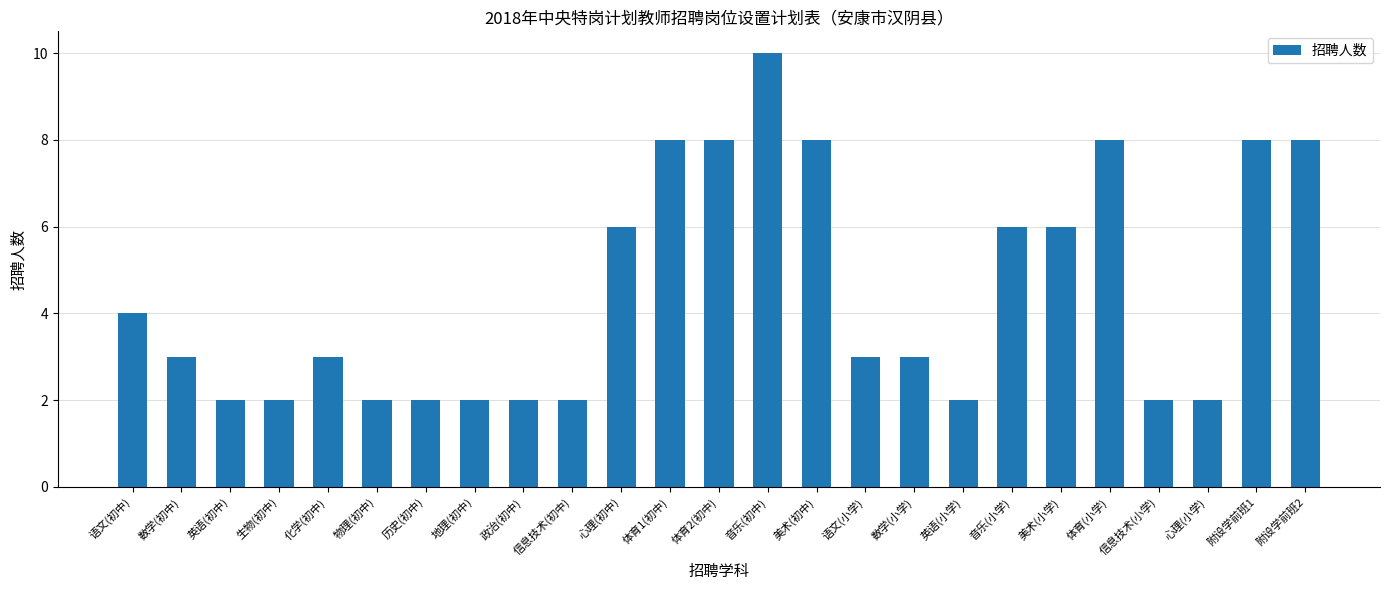

What is the ratio of the value at 数学(小学) to the value at 心理(小学)?

1.5